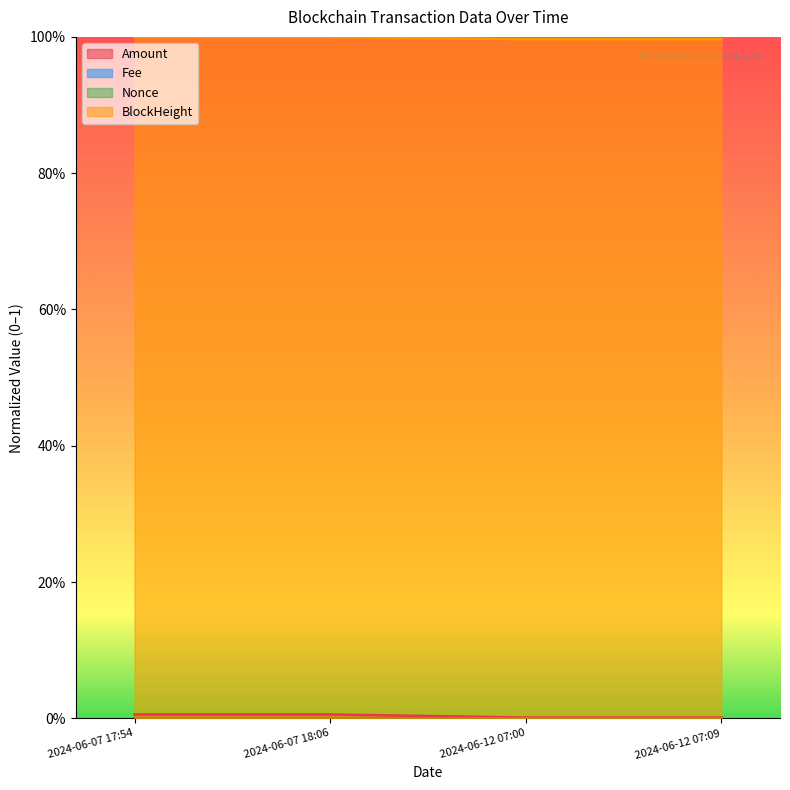

How many lines are shown in the chart?

4